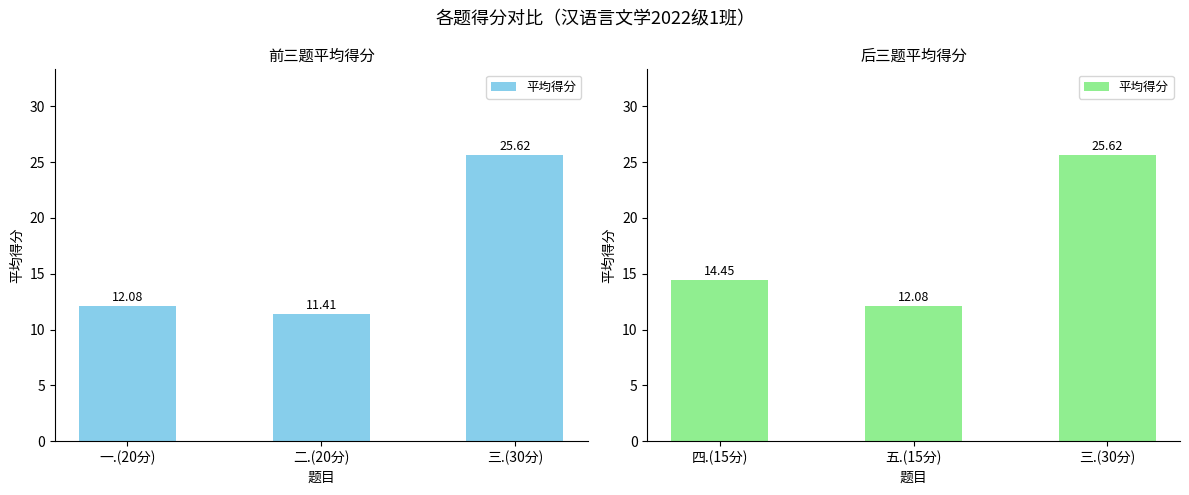

Rank the categories by value from lowest to highest.

五.(15分), 四.(15分), 三.(30分)